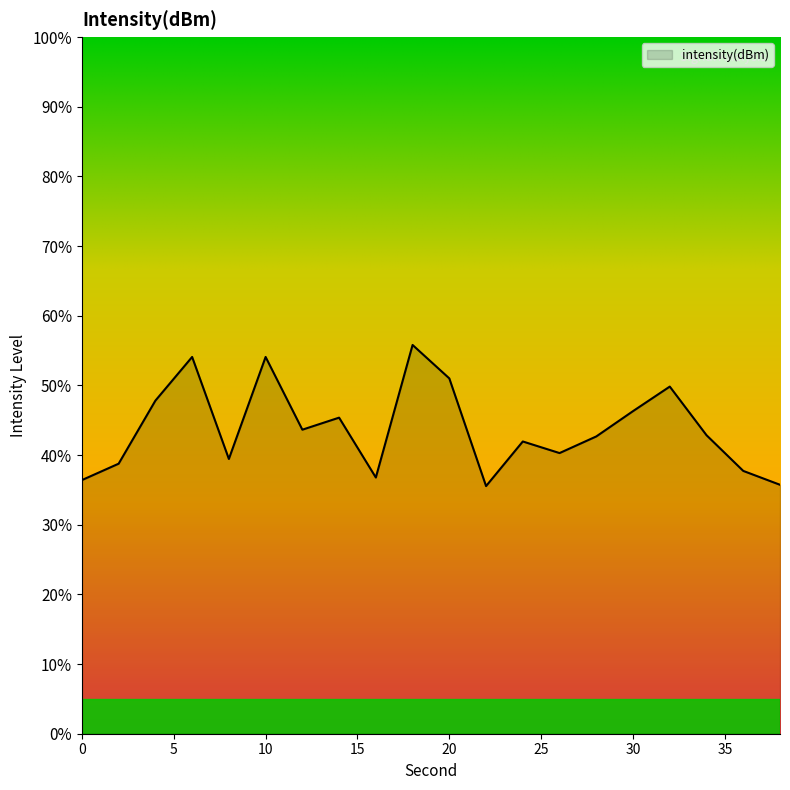

What is the smallest value displayed?

35.5